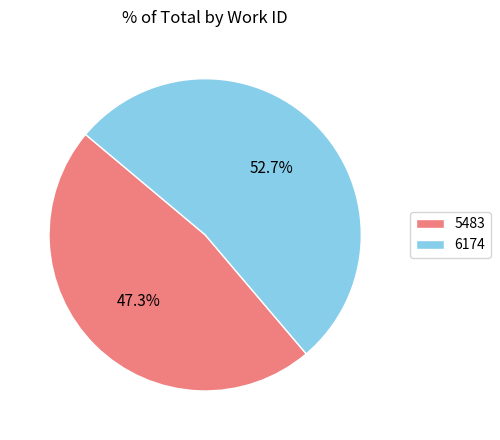

Rank the categories by value from lowest to highest.

5483, 6174